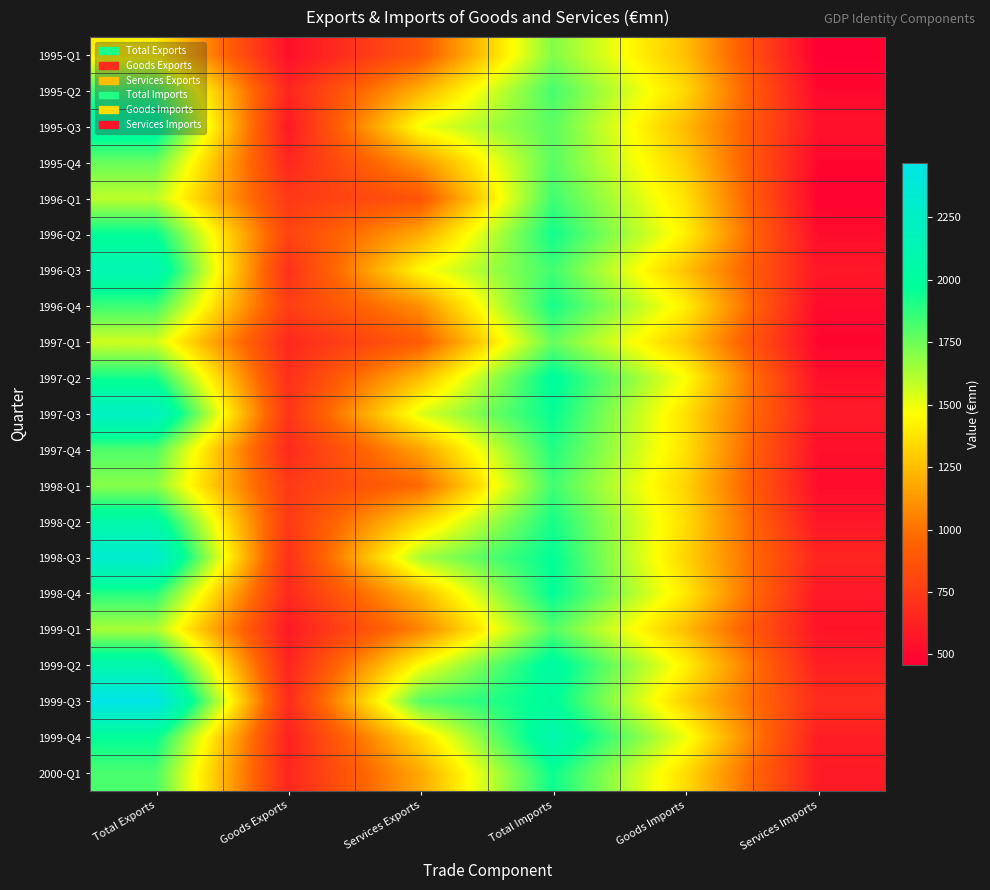

At which category does the chart reach its minimum across all series?

Services Imports